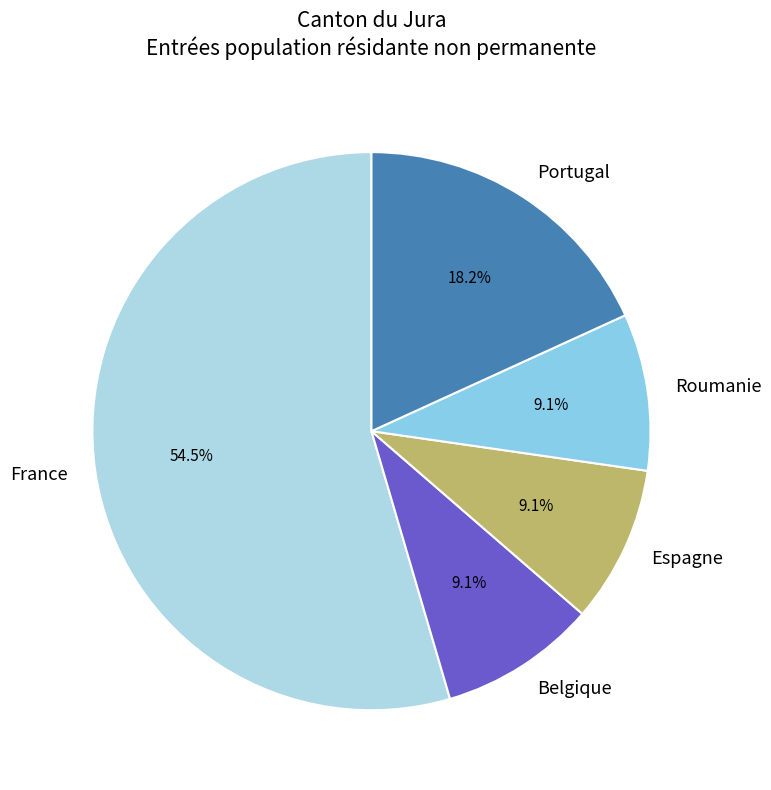

To the nearest percent, what portion does Espagne represent?

9%